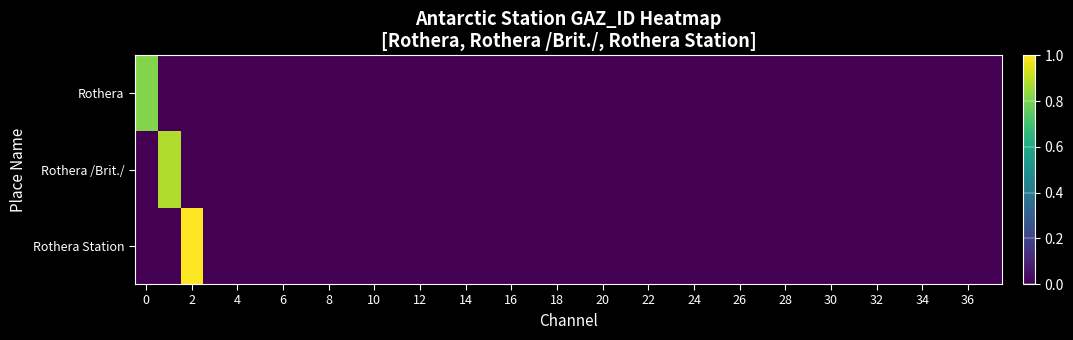

What is the greatest value displayed?

1.0